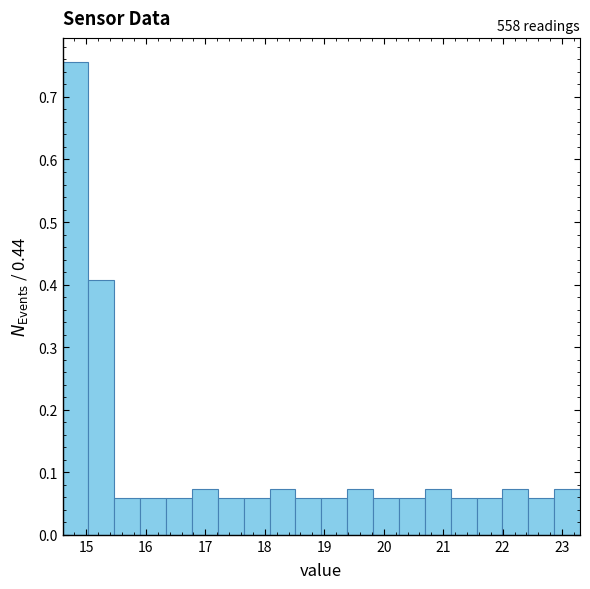

Over which range of the x-axis is the bar tallest?

14.6 to 15.0